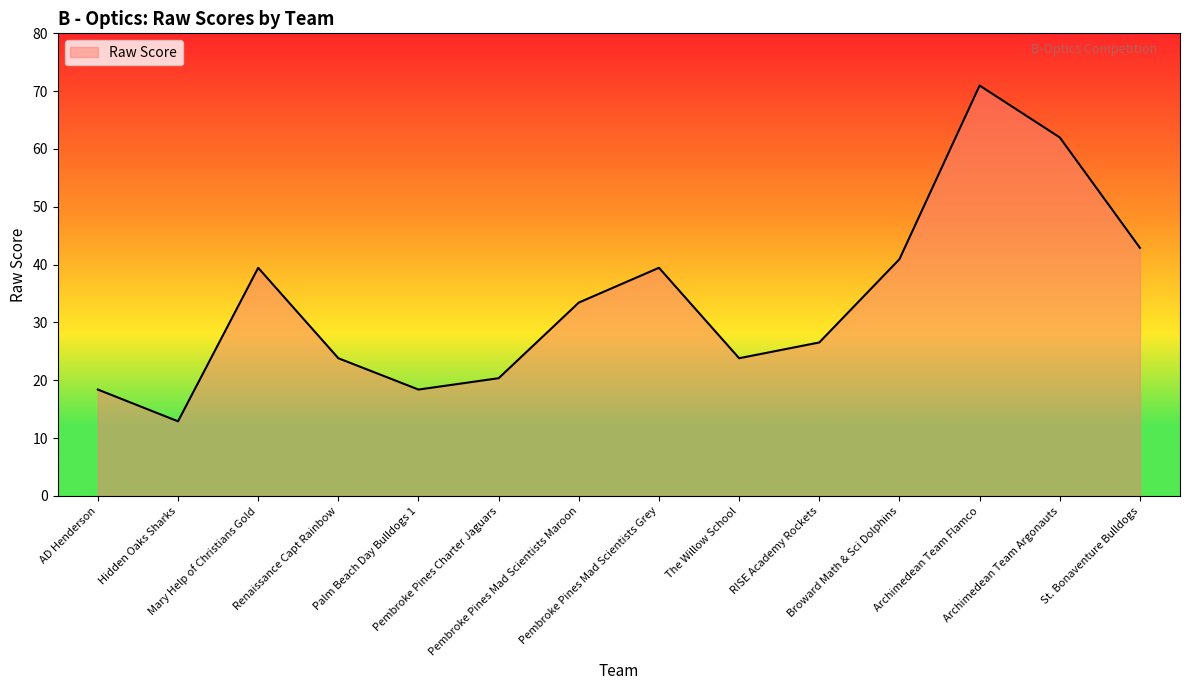

How many distinct data groups are displayed?

1